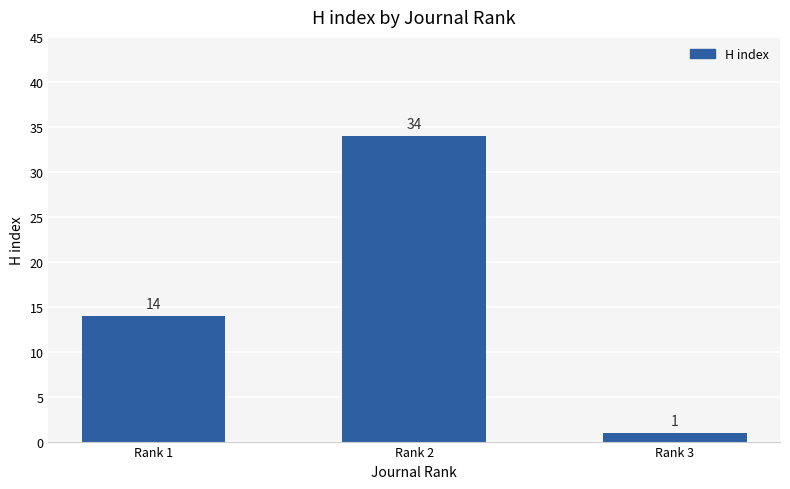

List the labels in order of value, smallest first.

Rank 3, Rank 1, Rank 2